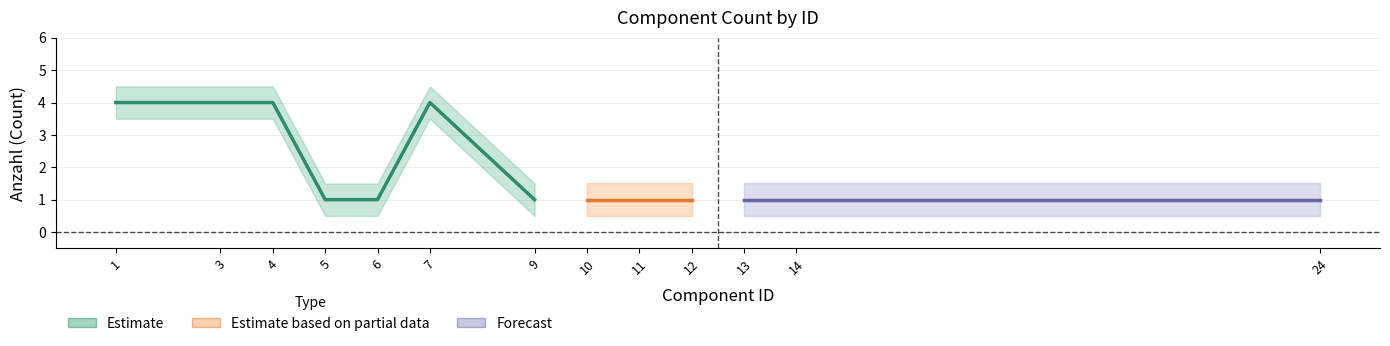

Does the chart display data point markers on the line(s)?

No